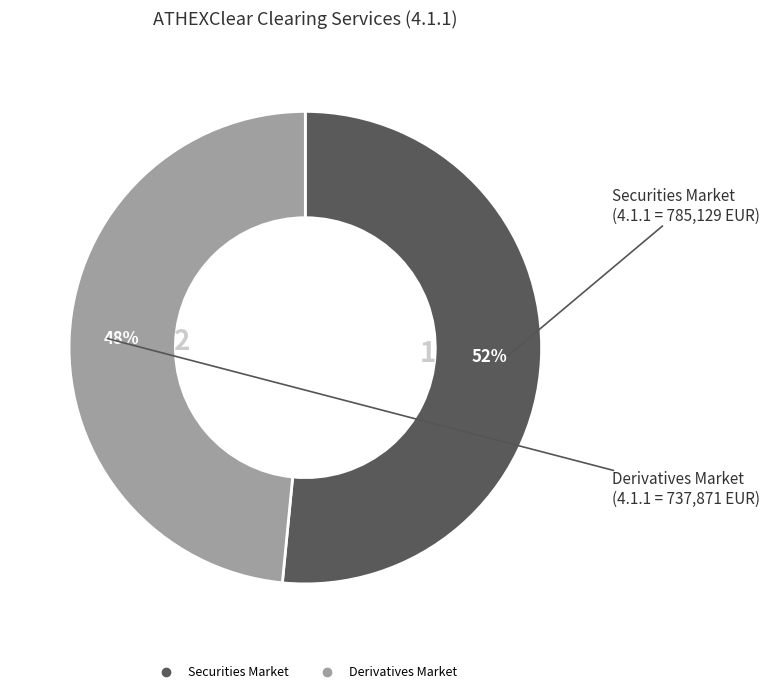

What is the ratio of the value at Derivatives Market to the value at Securities Market?

0.9